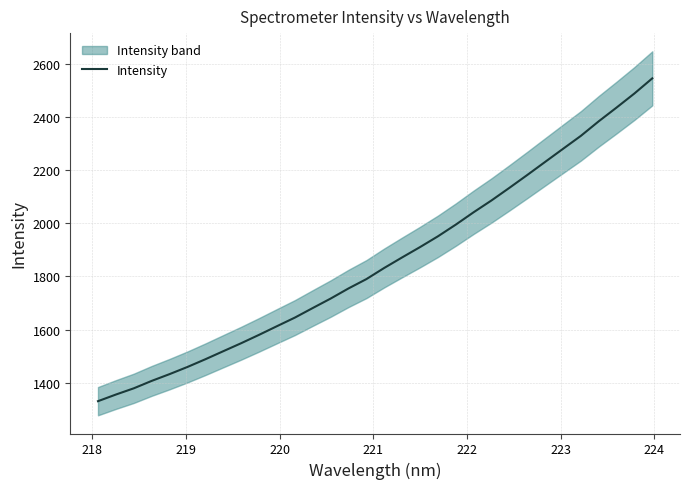

What is the lowest value of the Intensity series?

1330.3